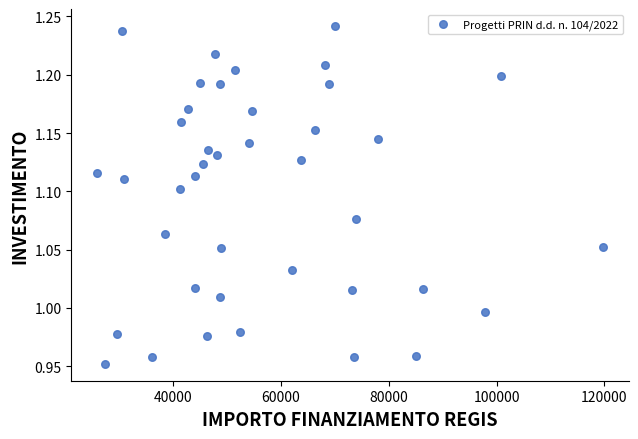

What is the range of X values (max minus min)?

93941.0